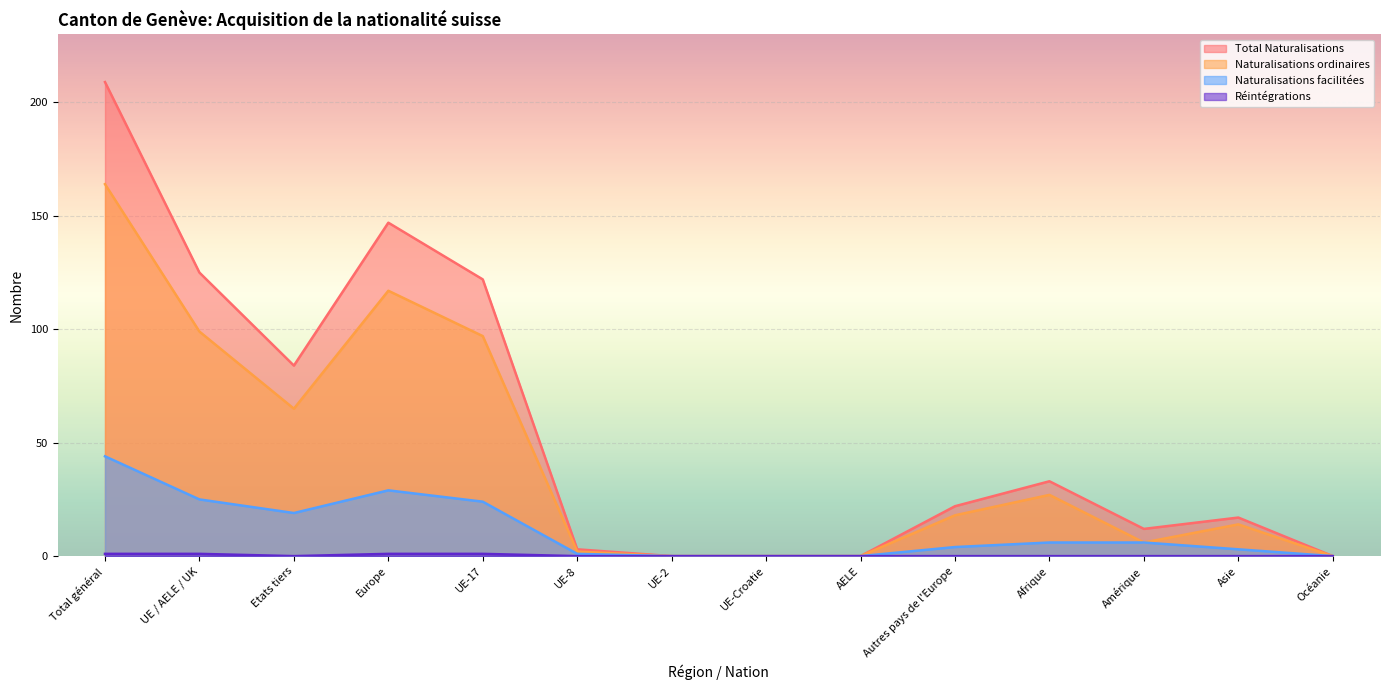

List the series in order of their peak value, highest first.

Total Naturalisations, Naturalisations ordinaires, Naturalisations facilitées, Réintégrations